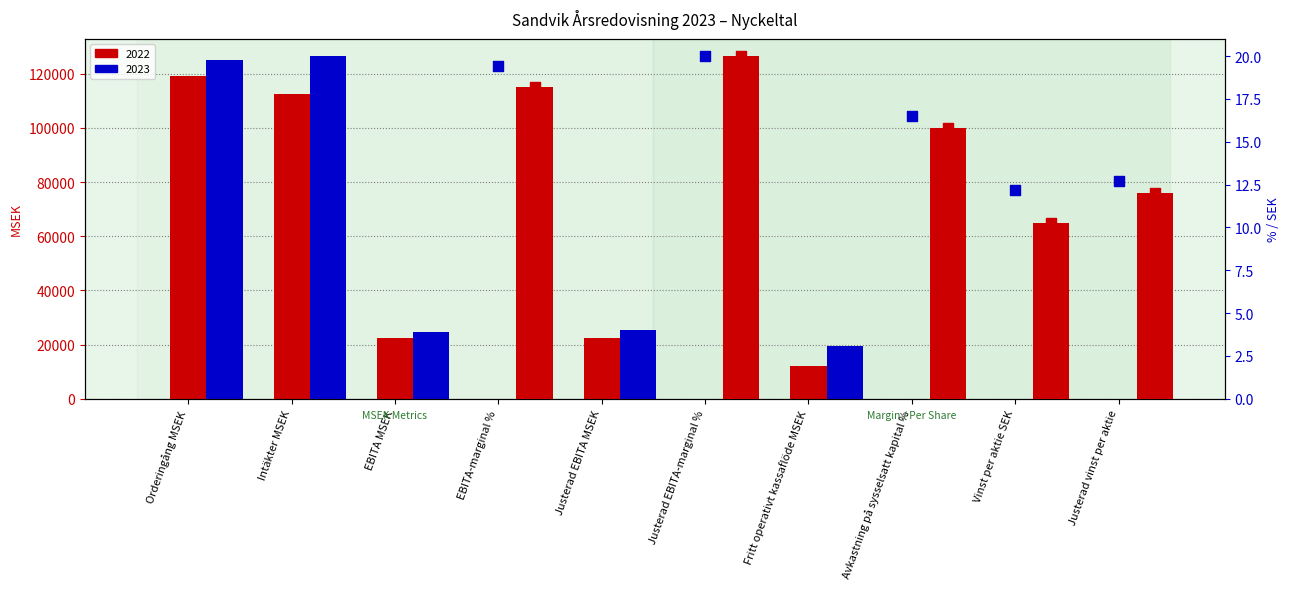

Which series contains the highest Y value?

2022 (small scale)